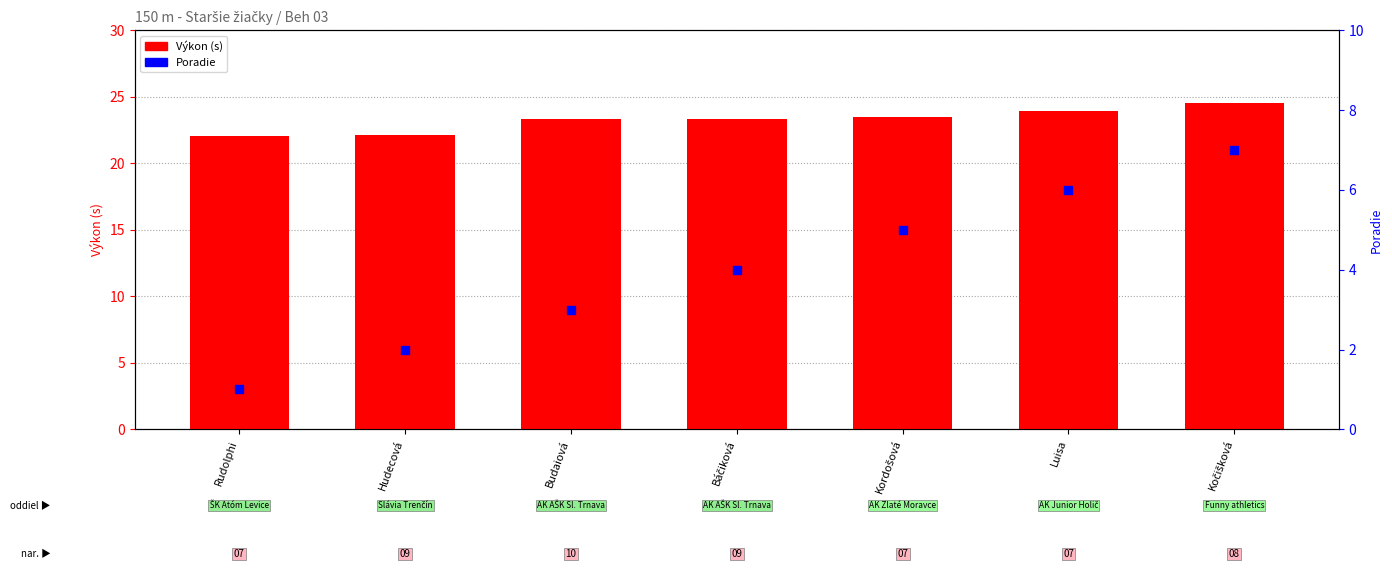

Which series contains the lowest Y value?

Poradie